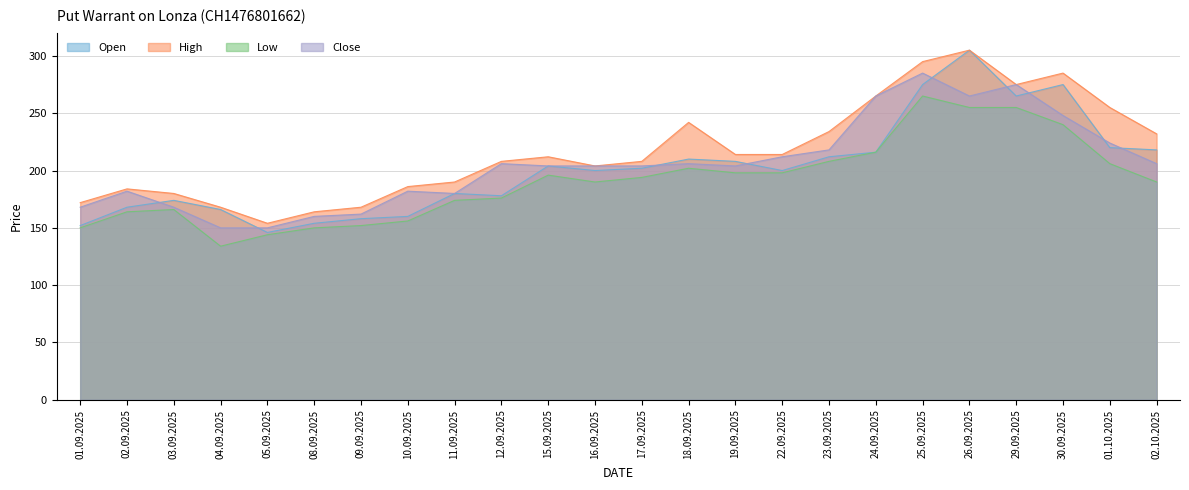

True or false: High has a value of 103 at 12.09.2025.

False